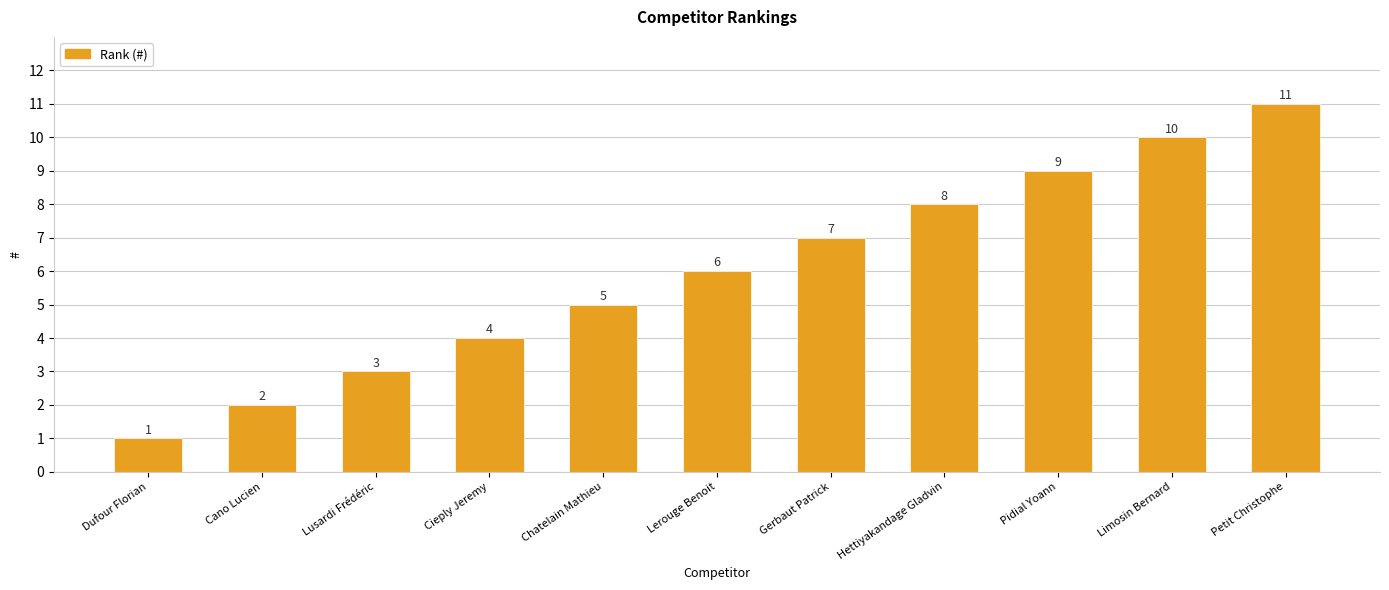

How many data points are less than 6?

5